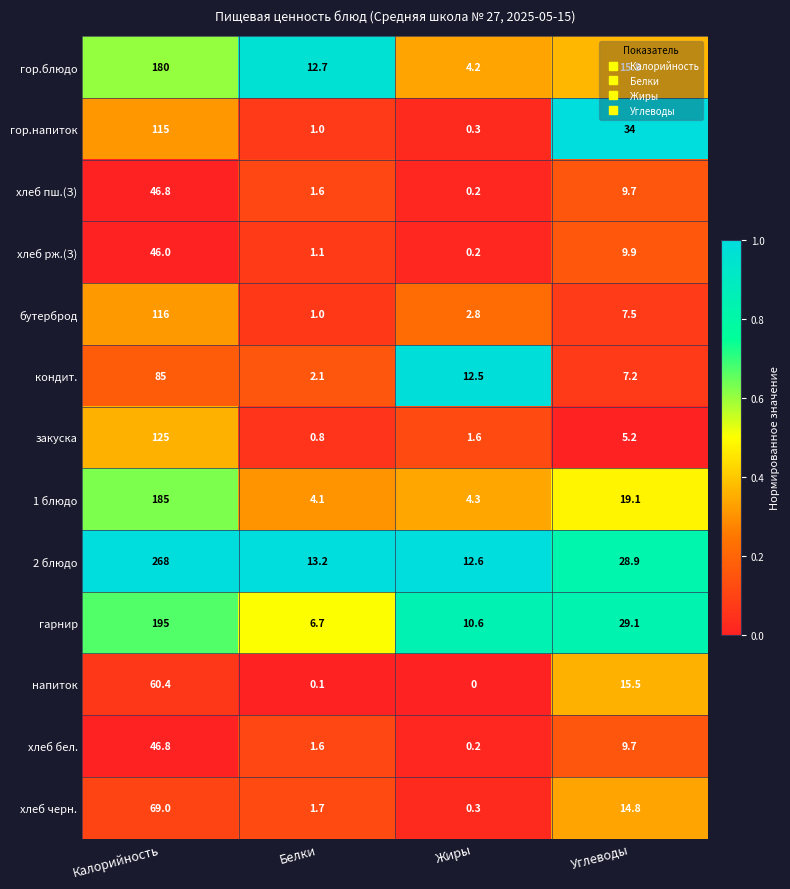

What is the sum of all напиток values?

76.0